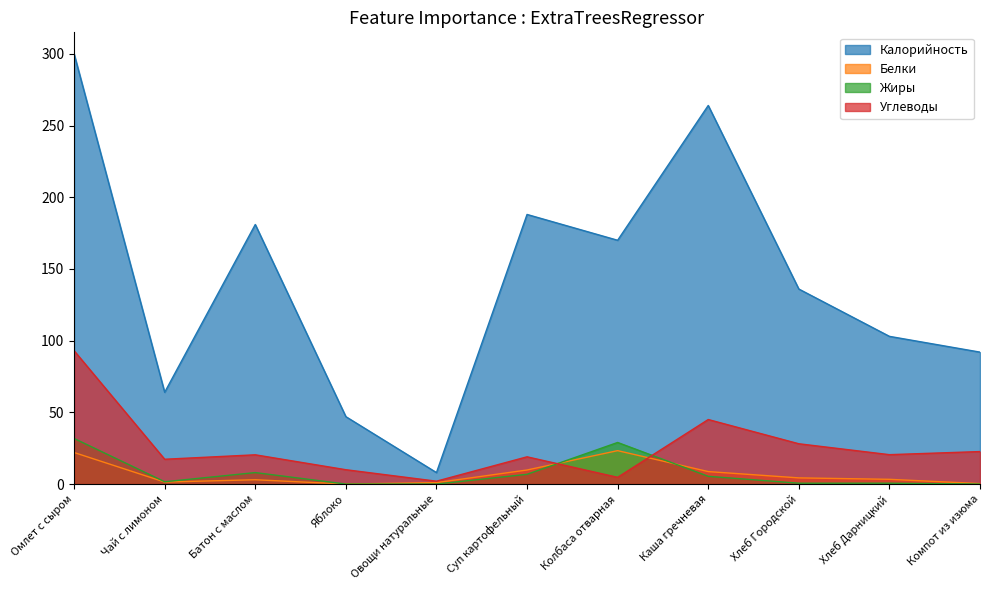

What is the label of the 3rd point from the left?

Батон с маслом